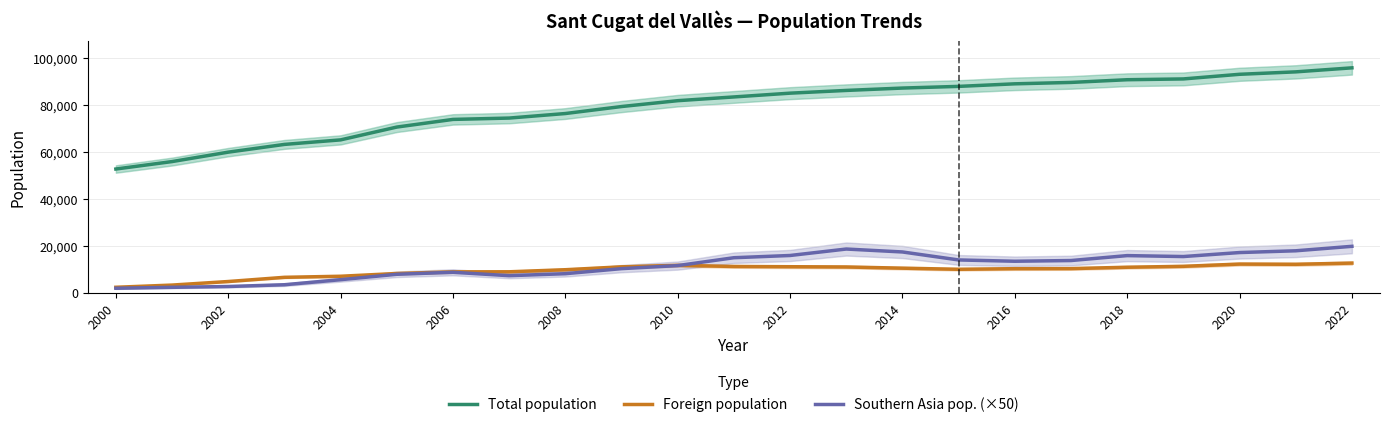

True or false: Foreign population and Total population cross at least once.

False